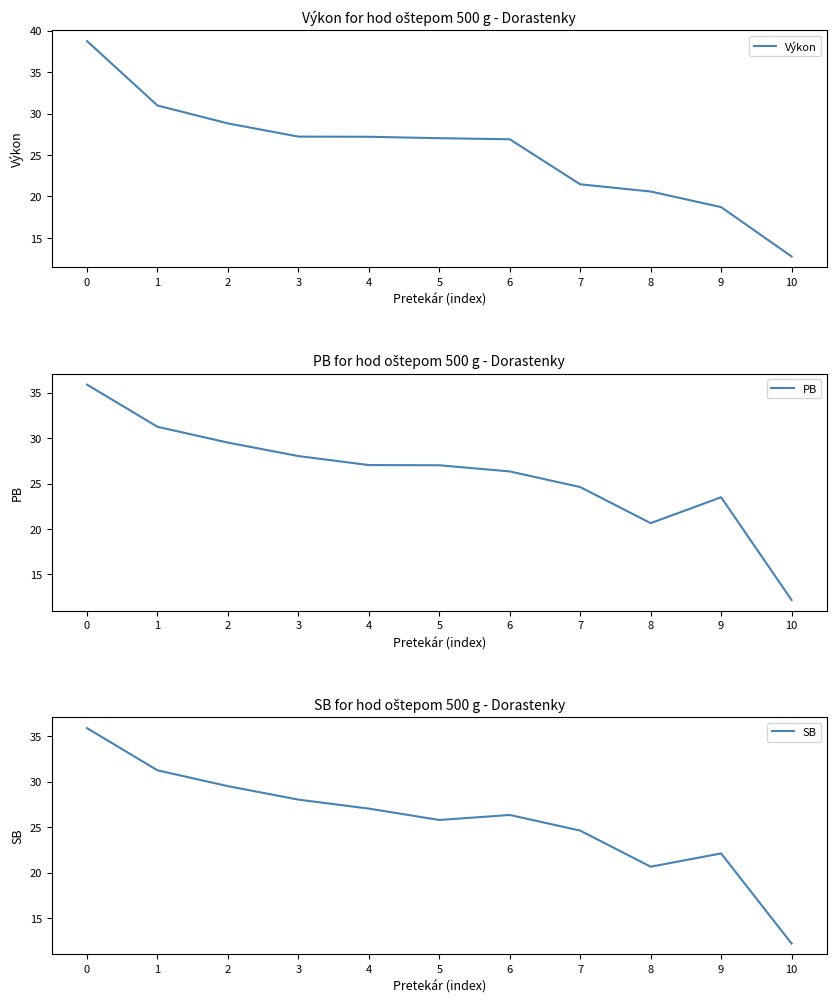

What is the difference between the maximum and minimum values in the SB series?

23.7